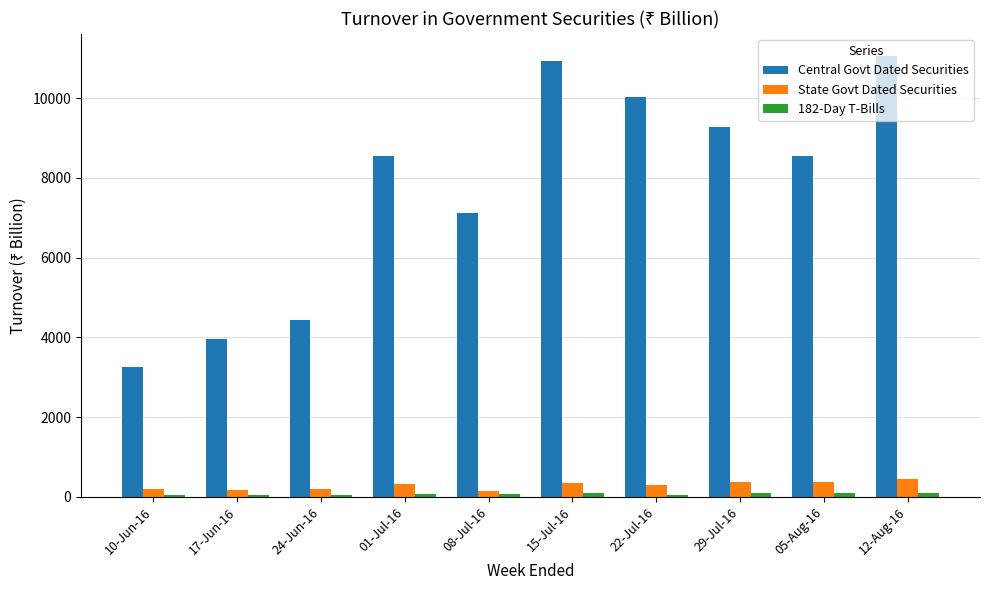

What is the lowest value of the Central Govt Dated Securities series?

3270.3